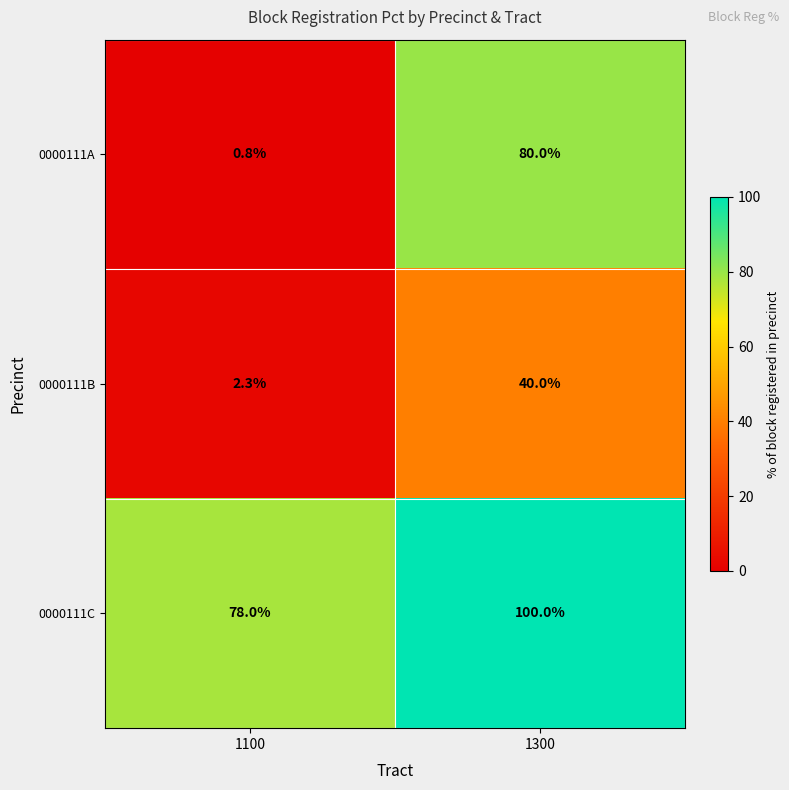

Reading left to right, what are all the values shown in this chart?

0000111A: 0.8	80.0
0000111B: 2.3	40.0
0000111C: 78.0	100.0